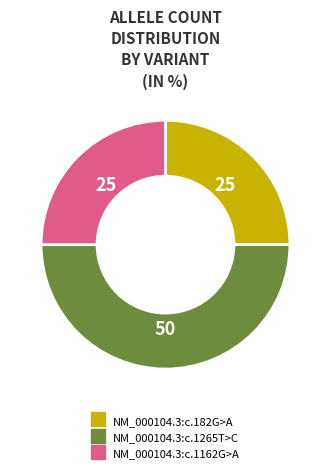

Which category has the biggest portion of the pie?

NM_000104.3:c.1265T>C